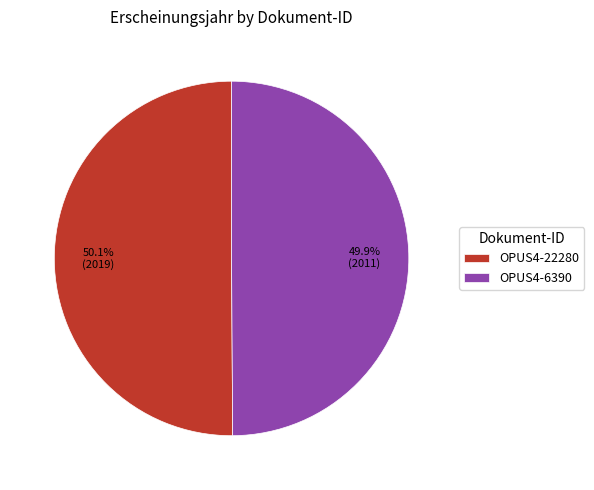

Combined, what portion of the pie is OPUS4-6390 and OPUS4-22280?

100.0%